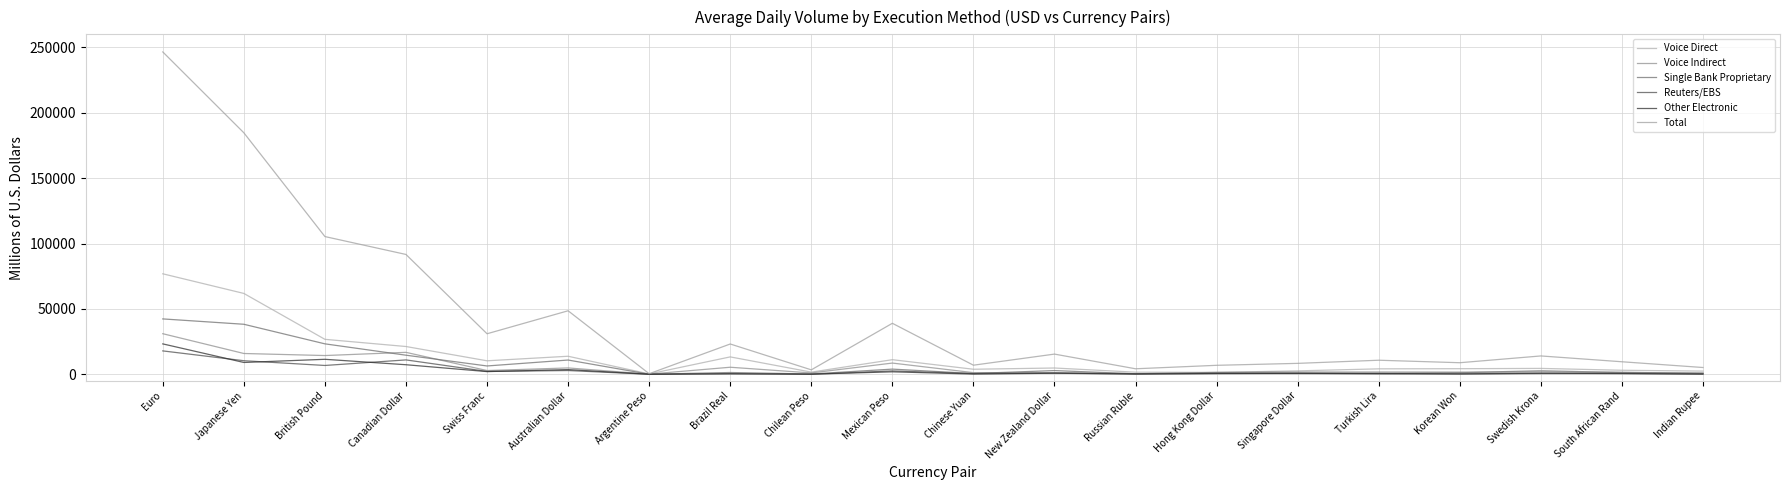

Which label corresponds to the largest value in the chart?

Euro